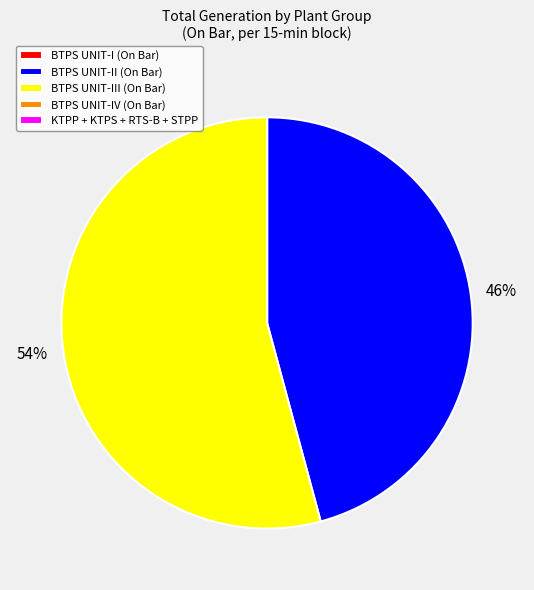

The BTPS UNIT-II (On Bar) slice represents 51% of the pie. True or false?

False